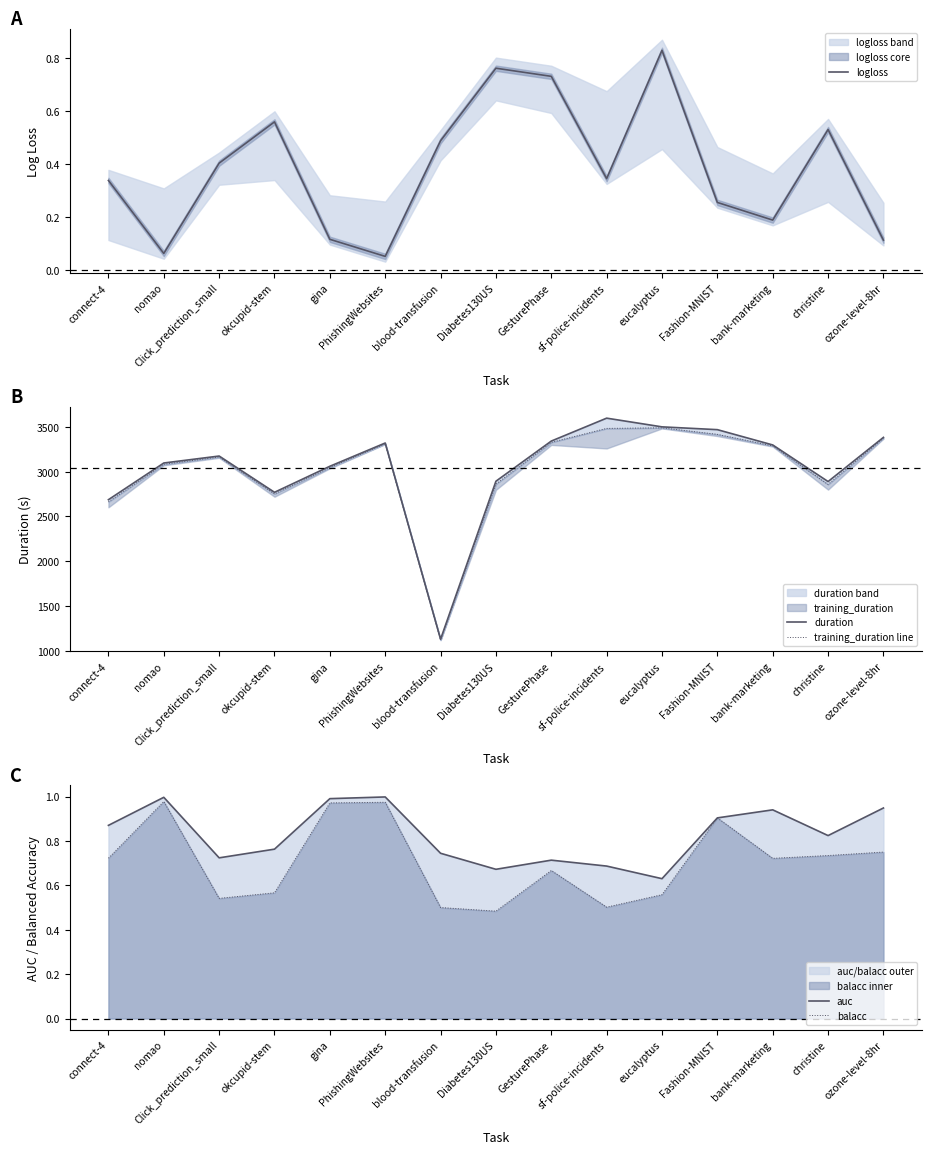

Reading right to left, extract all data points from this chart.

logloss: 0.1	0.5	0.2	0.3	0.8	0.3	0.7	0.8	0.5	0.1	0.1	0.6	0.4	0.1	0.3
duration: 3382.3	2889.1	3297.9	3468.7	3499.9	3597.1	3341.2	2892.8	1128.7	3319.6	3059.8	2769.2	3174.1	3096.3	2686.6
training_duration line: 3373.2	2857.0	3287.5	3416.3	3489.1	3482.6	3326.8	2860.0	1120.1	3310.5	3045.6	2751.6	3163.1	3082.4	2662.8
auc: 0.9	0.8	0.9	0.9	0.6	0.7	0.7	0.7	0.7	1.0	1.0	0.8	0.7	1.0	0.9
balacc: 0.8	0.7	0.7	0.9	0.6	0.5	0.7	0.5	0.5	1.0	1.0	0.6	0.5	1.0	0.7